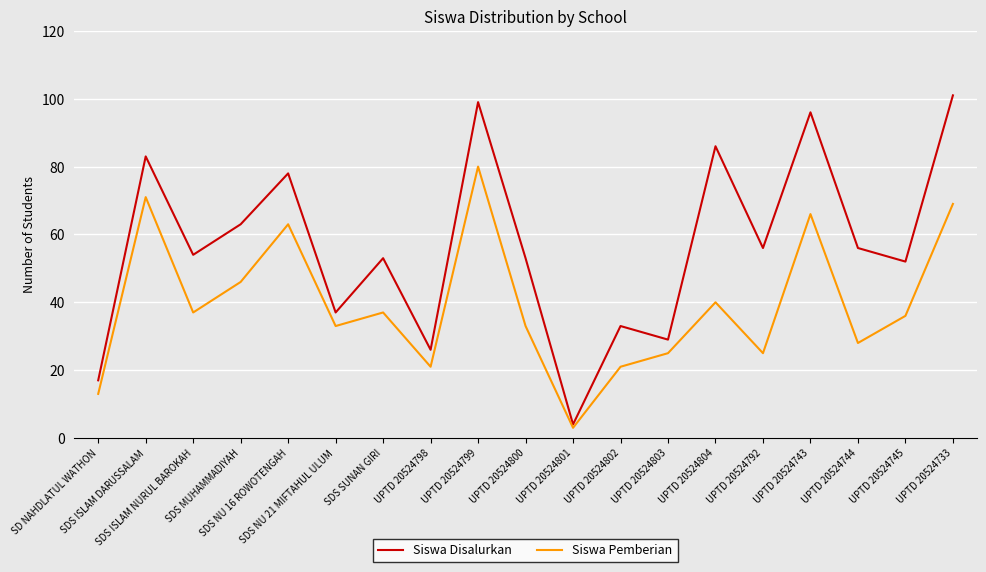

What is the greatest value displayed?

101